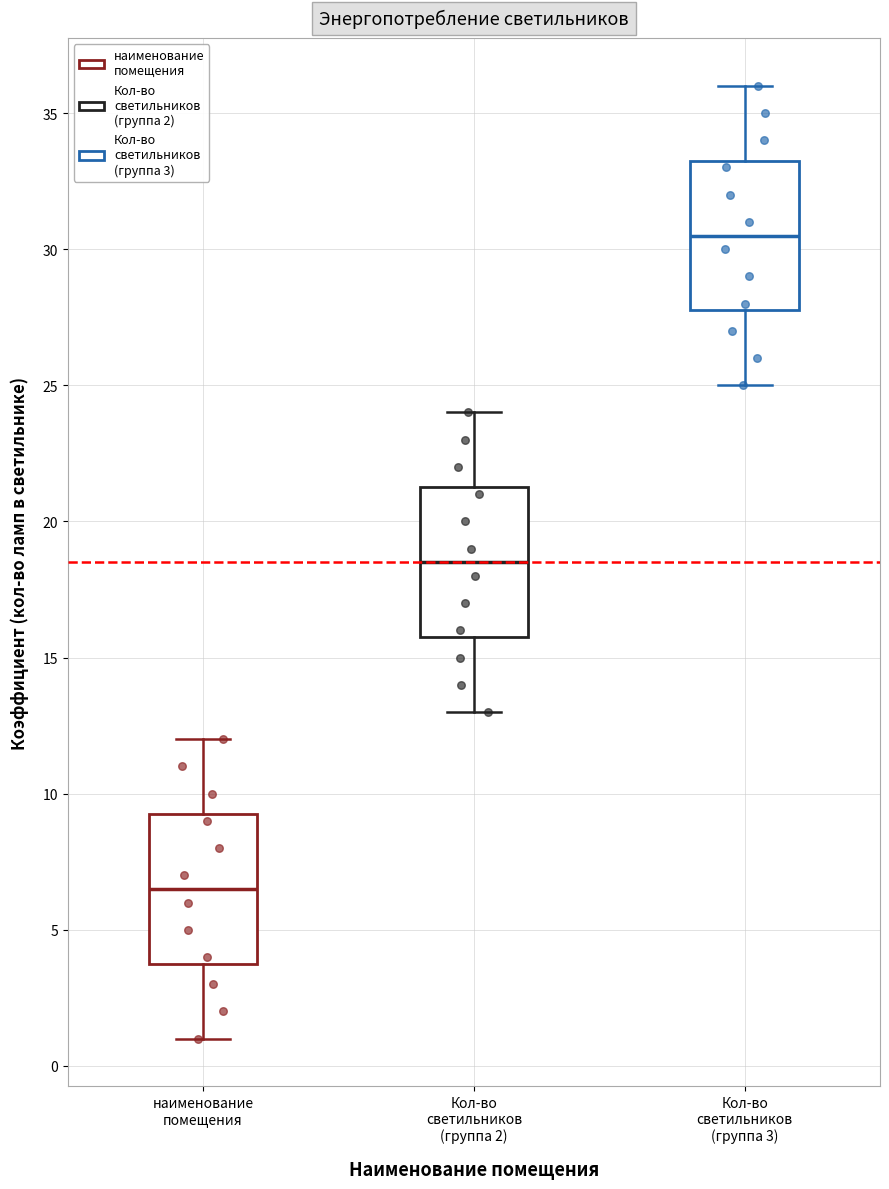

Reading left to right, read every box against the y-axis: the position of its median line, the range the box covers, and the ends of its whiskers. The values are not printed on the chart, so give them approximately, as read against the axis.

наименование помещения: median 6.5, box 4.0 to 9.5, whiskers 1.0 to 12.0
Кол-во светильников (группа 2): median 18.5, box 16.0 to 21.5, whiskers 13.0 to 24.0
Кол-во светильников (группа 3): median 30.5, box 28.0 to 33.5, whiskers 25.0 to 36.0